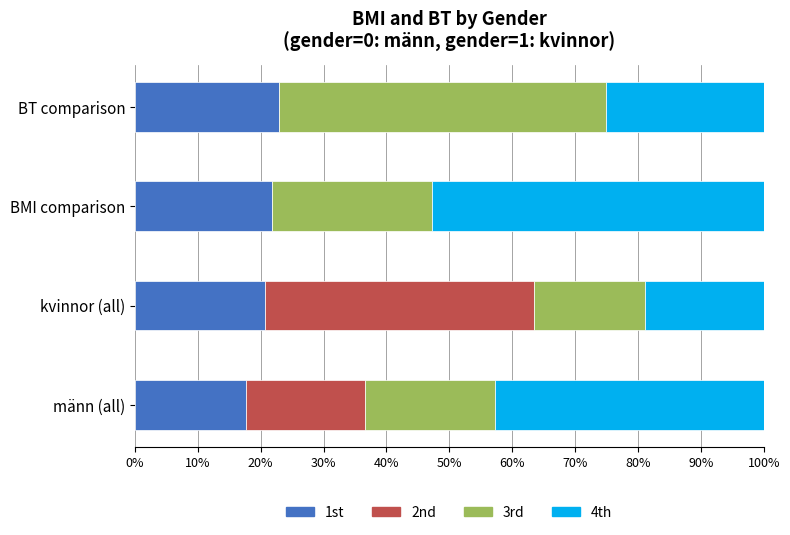

How many distinct data groups are displayed?

4